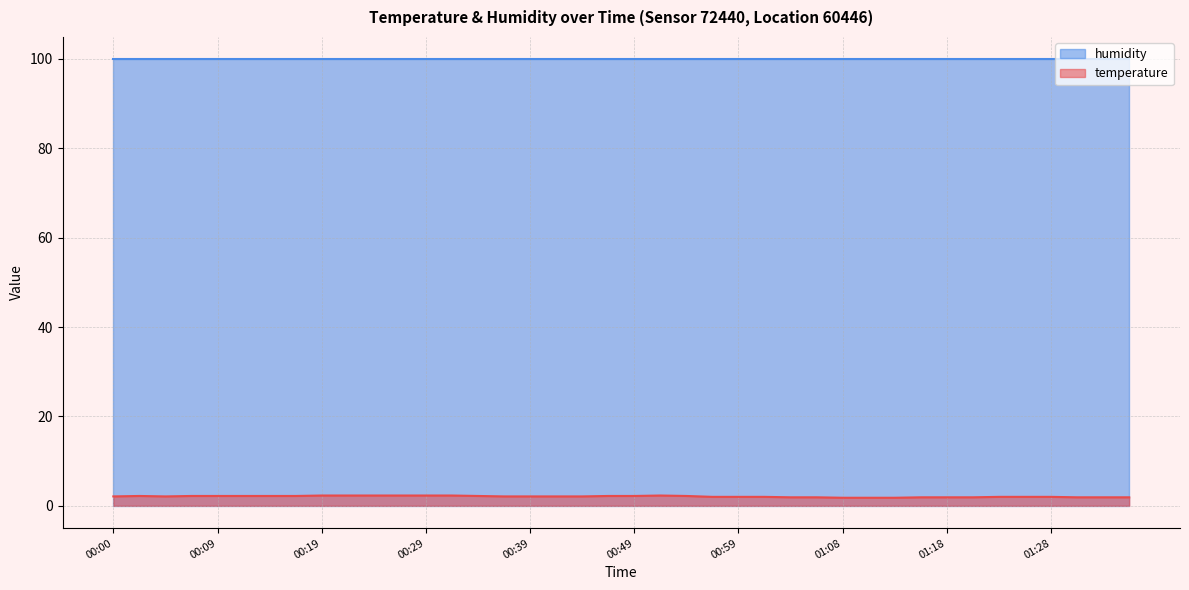

What is the ratio of the value at 00:22 to the value at 00:09?

1.0